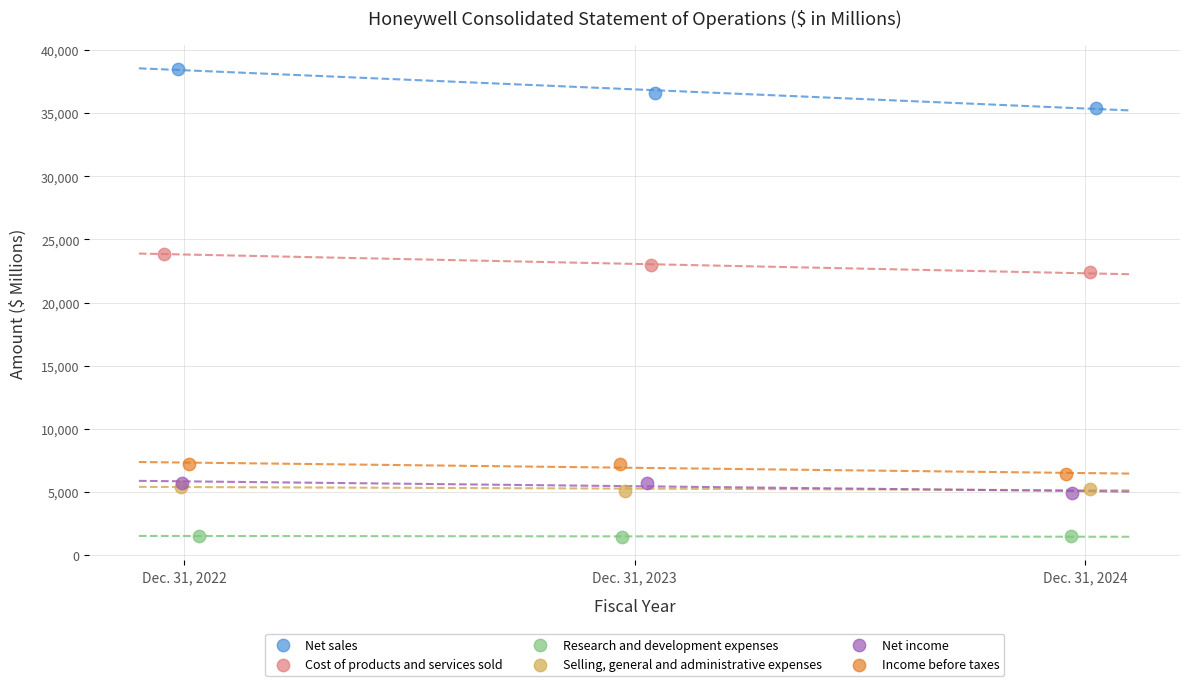

Which series has the widest spread of Y values?

Net sales